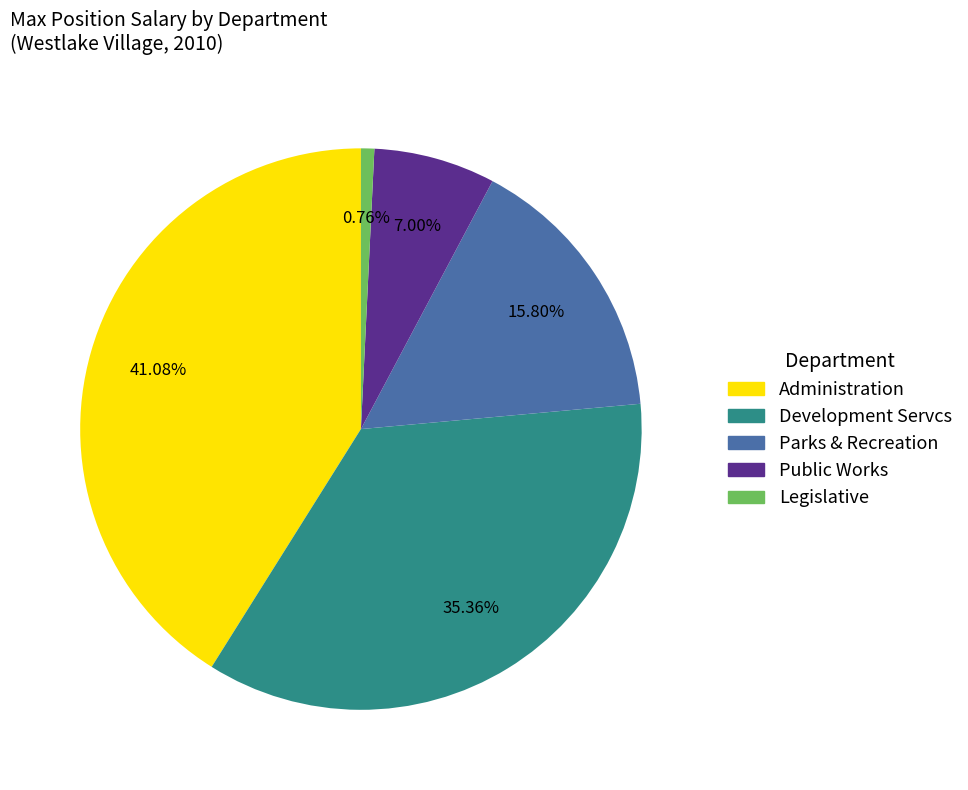

Approximately how many times larger is the value at Parks & Recreation compared to Legislative?

20.6